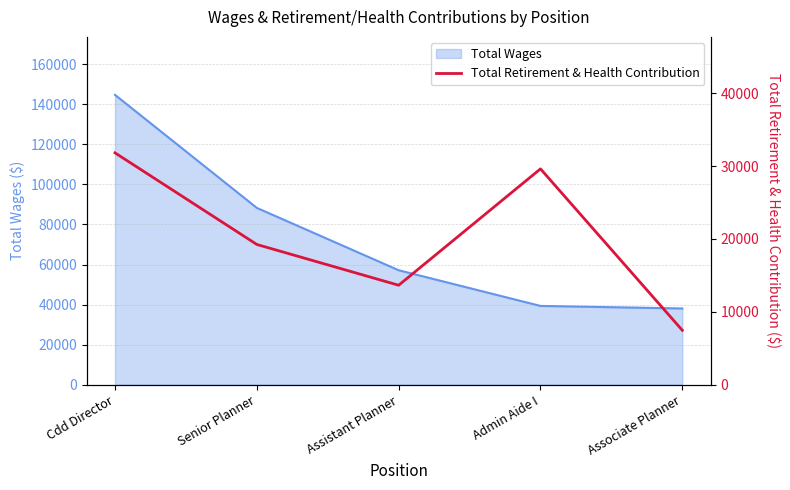

Between Cdd Director and Admin Aide I, which is larger?

Cdd Director